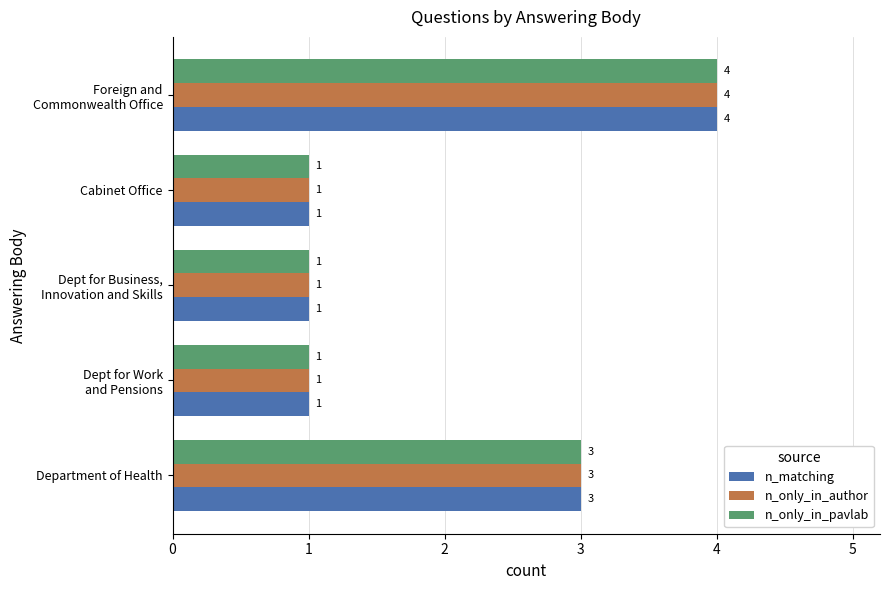

How many categories are shown in the chart?

5